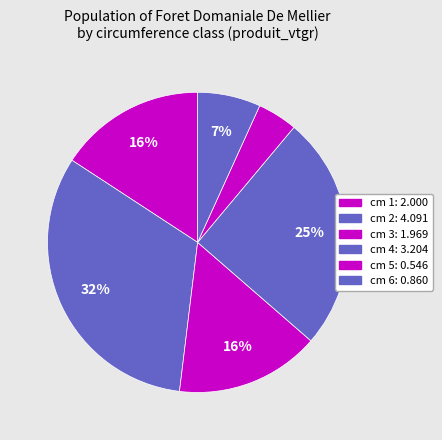

Which slice is the smallest?

cm 5